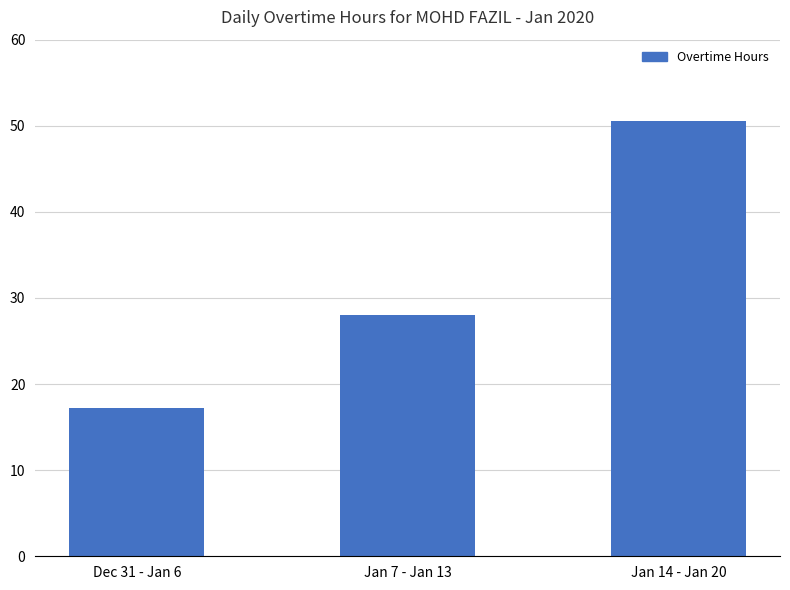

The value at Dec 31 - Jan 6 is 27.6. True or false?

False